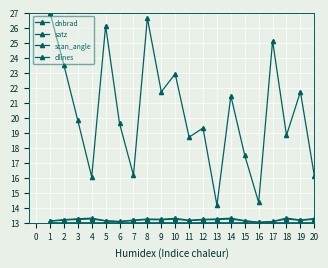

What is the maximum value for scan_angle?

13.3